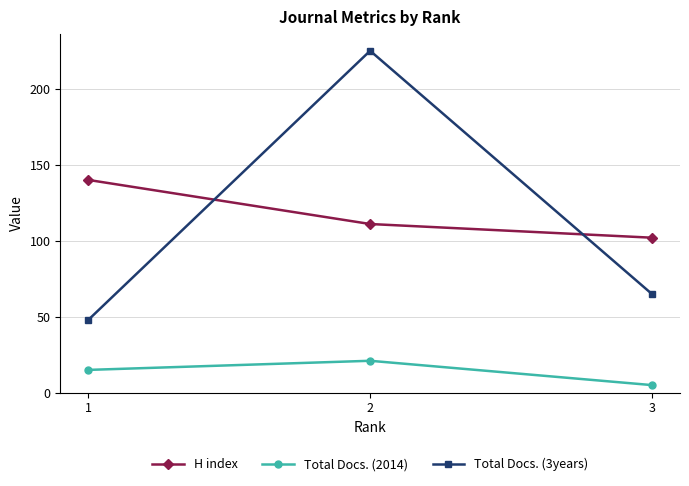

How many Total Docs. (2014) values are between 5 and 21?

3